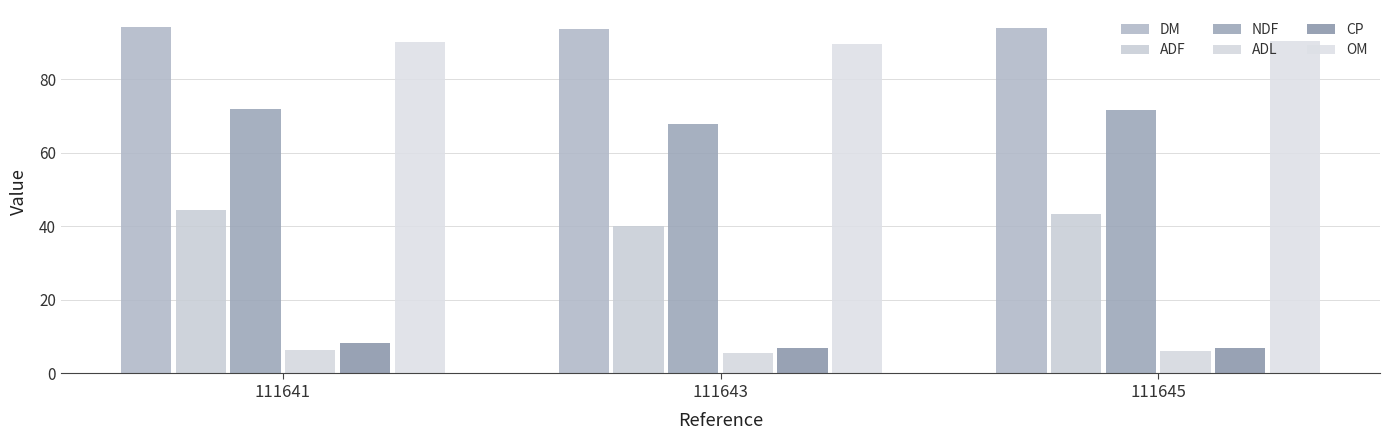

Which series changed the most between 111641 and 111643?

ADF